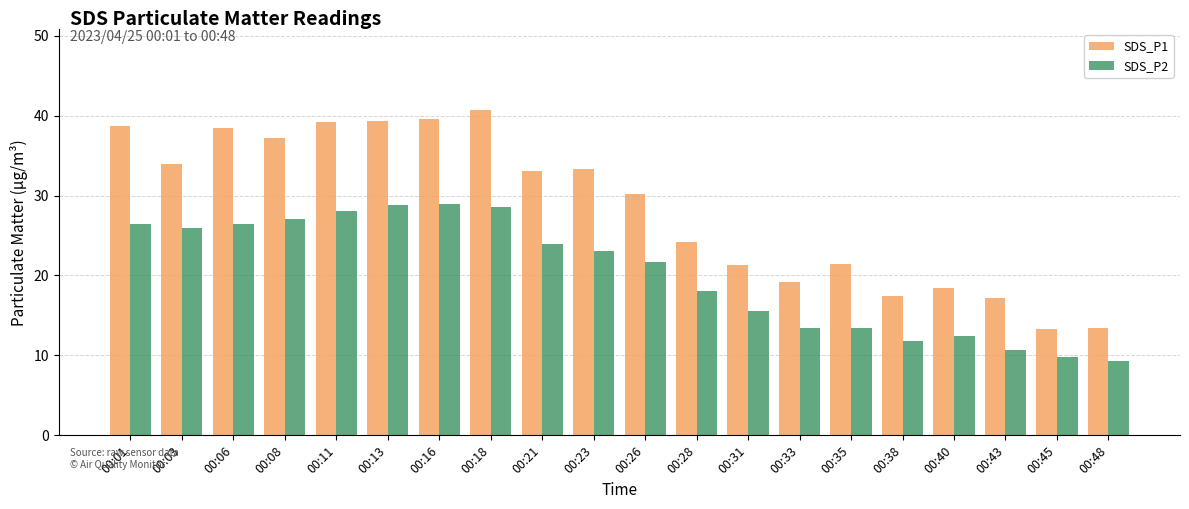

List the series in order of their overall mean, lowest first.

SDS_P2, SDS_P1